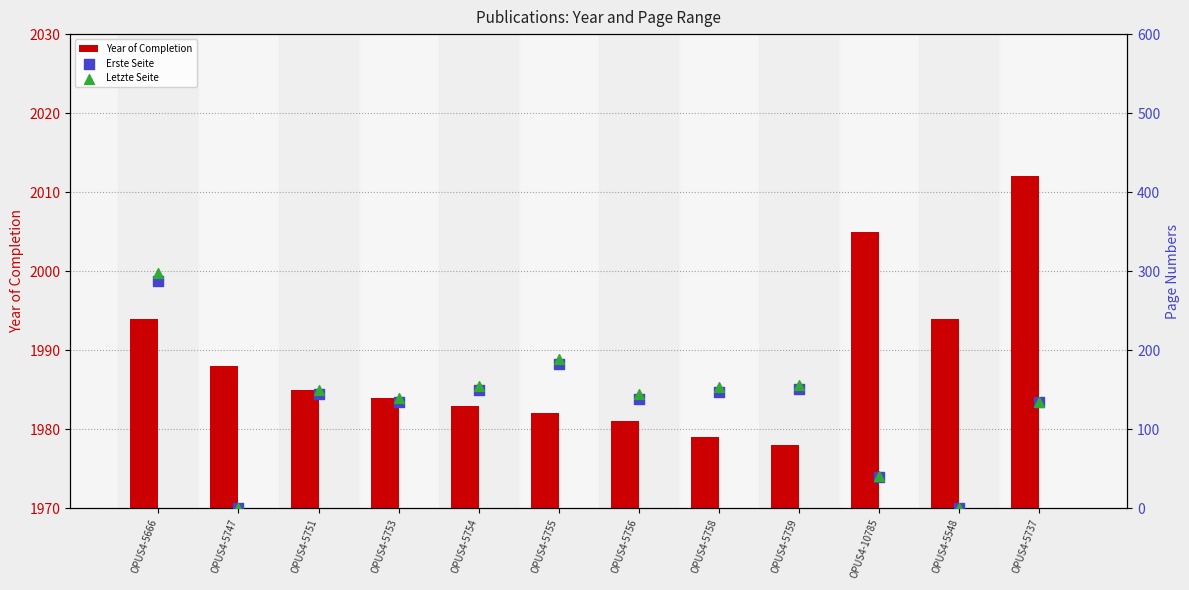

What are all the series names shown in the legend?

Year of Completion, Erste Seite, Letzte Seite